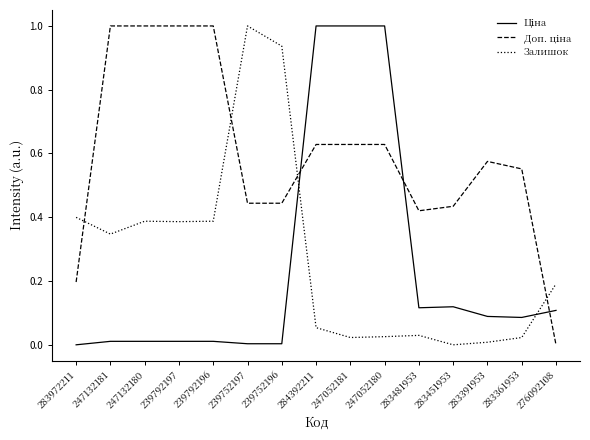

What position from the left is 283451953?

12